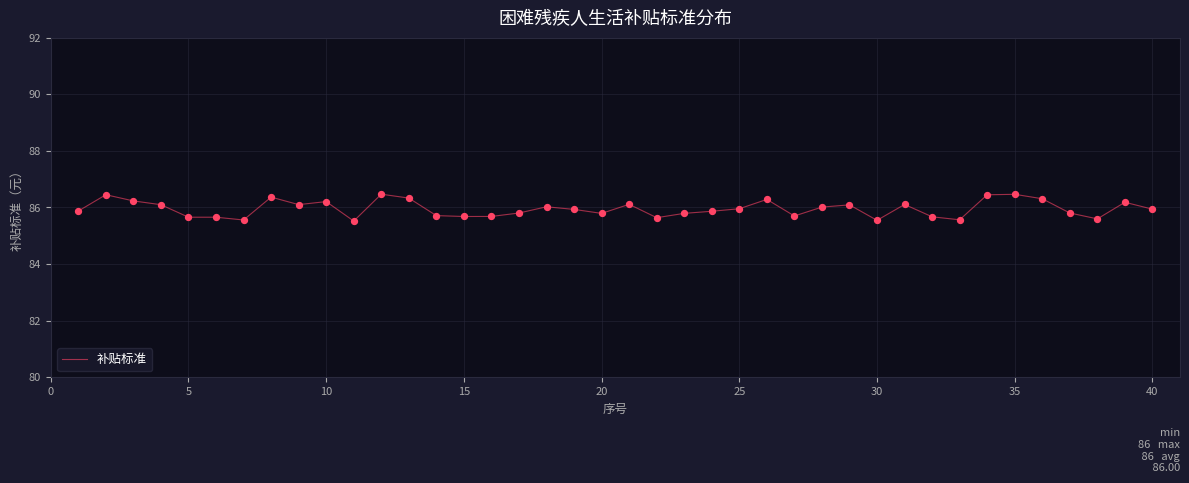

What is the minimum value shown in the chart?

85.5